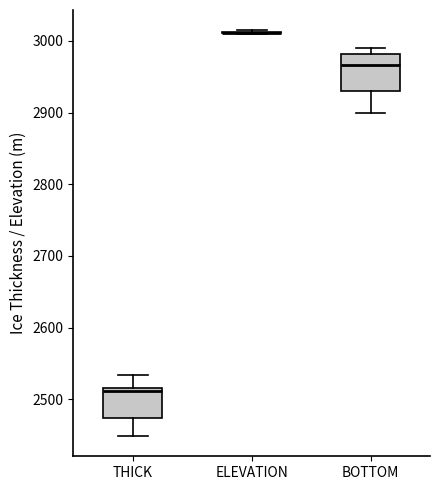

Reading left to right, read every box against the y-axis: the position of its median line, the range the box covers, and the ends of its whiskers. The values are not printed on the chart, so give them approximately, as read against the axis.

THICK: median 2510, box 2470 to 2520, whiskers 2450 to 2530
ELEVATION: box collapsed to a line at 3010, whiskers 3010 to 3010
BOTTOM: median 2970, box 2930 to 2980, whiskers 2900 to 2990